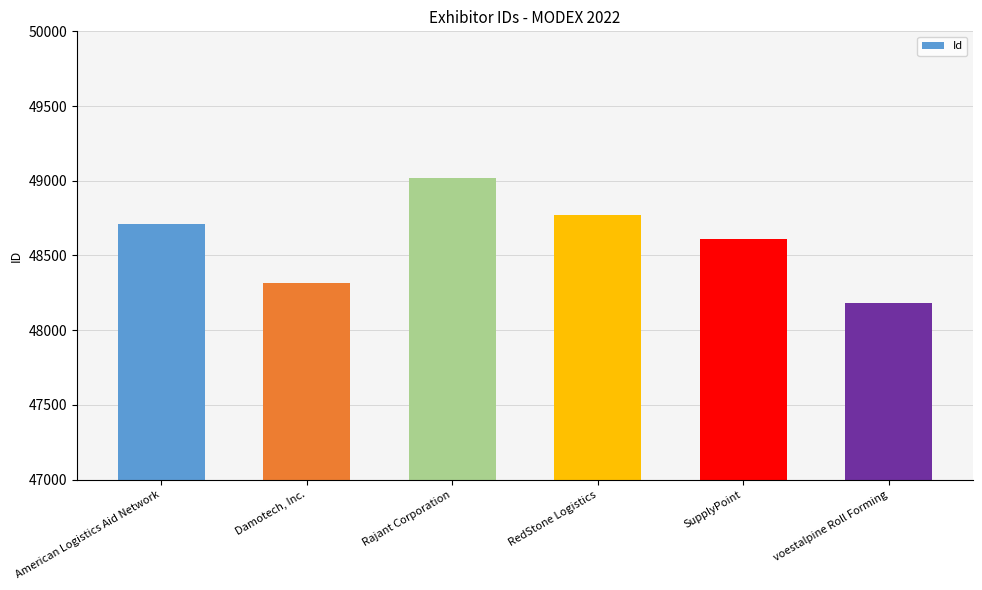

Reading right to left, transcribe all the data shown in this chart.

48180	48608	48774	49021	48314	48709